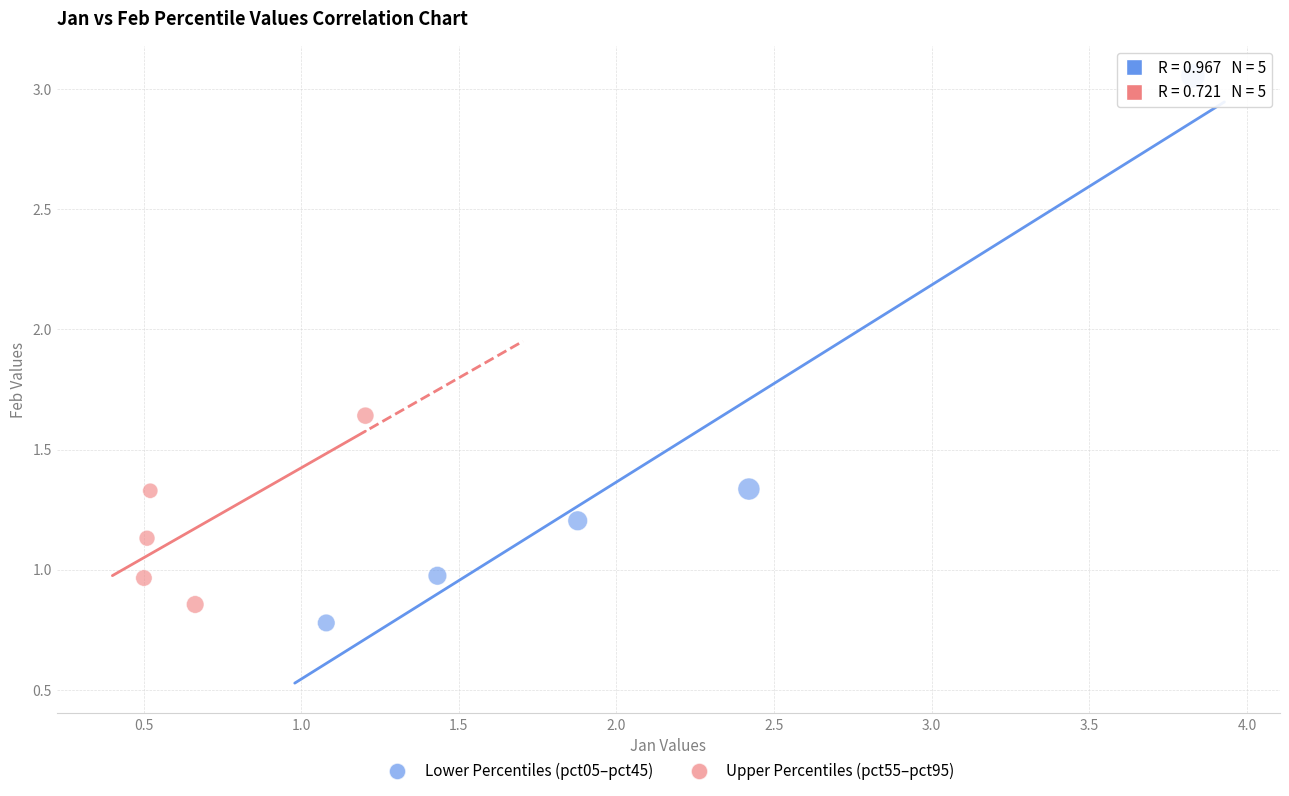

Which series has the widest spread of Y values?

Lower Percentiles (pct05–pct45)